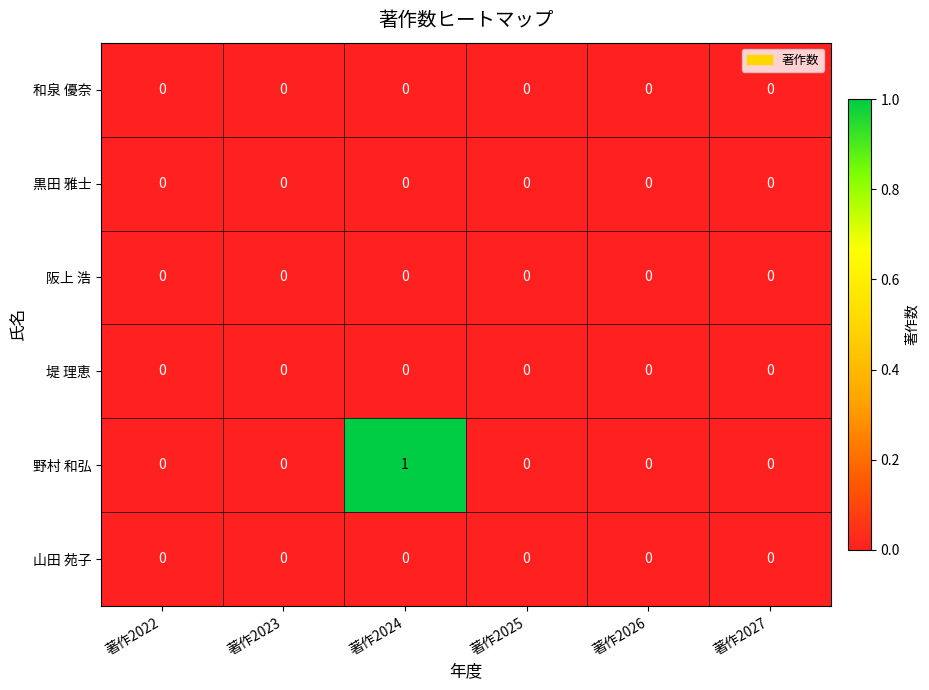

At which category is the sum across all series the highest?

著作2024